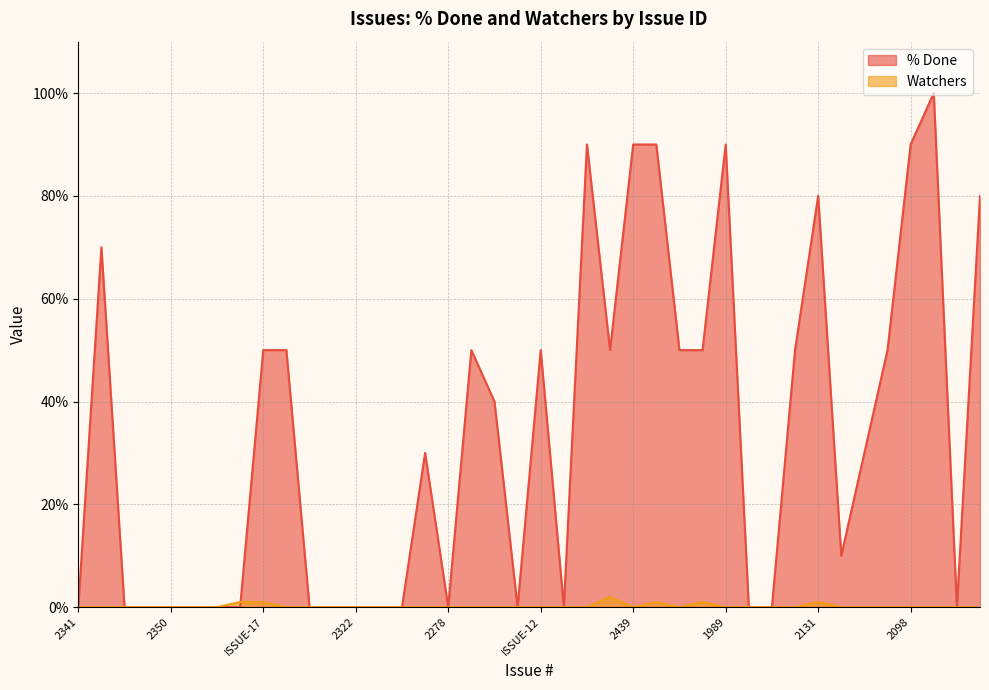

Which series ends up on top after the final intersection of Watchers and % Done?

% Done